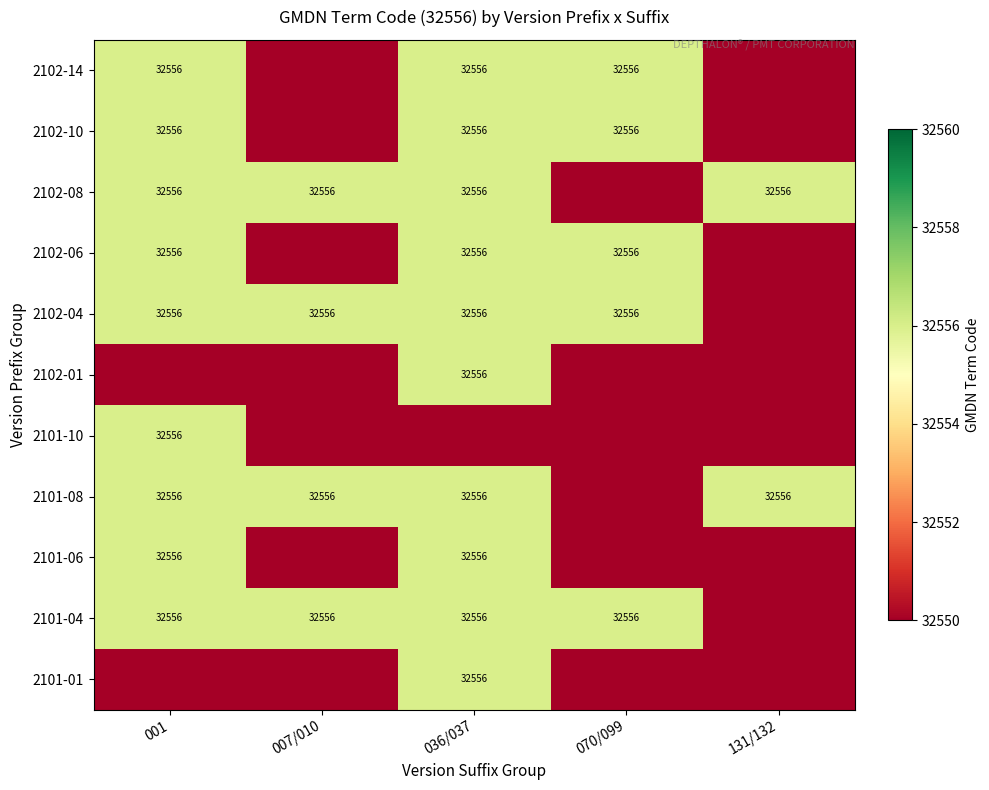

The value of 2102-04 at 001 is 32556. True or false?

True